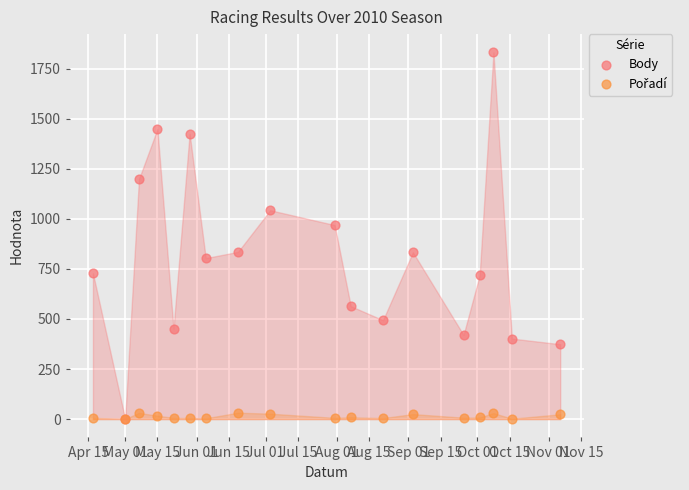

Across all series, what Y value is closest to 915?

969